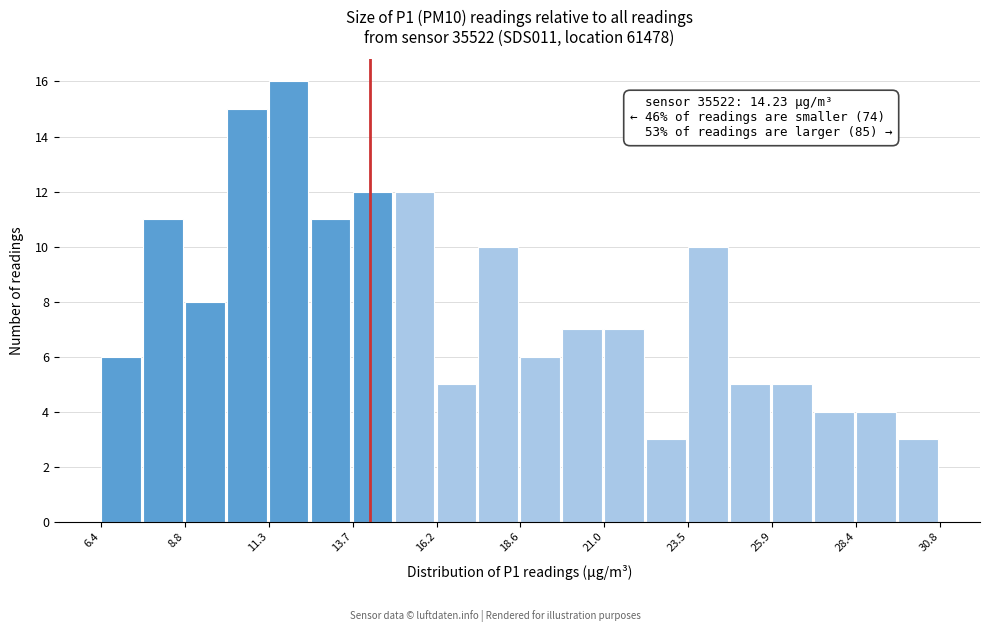

Read against the x-axis, roughly where is the centre of the tallest bar?

12.0